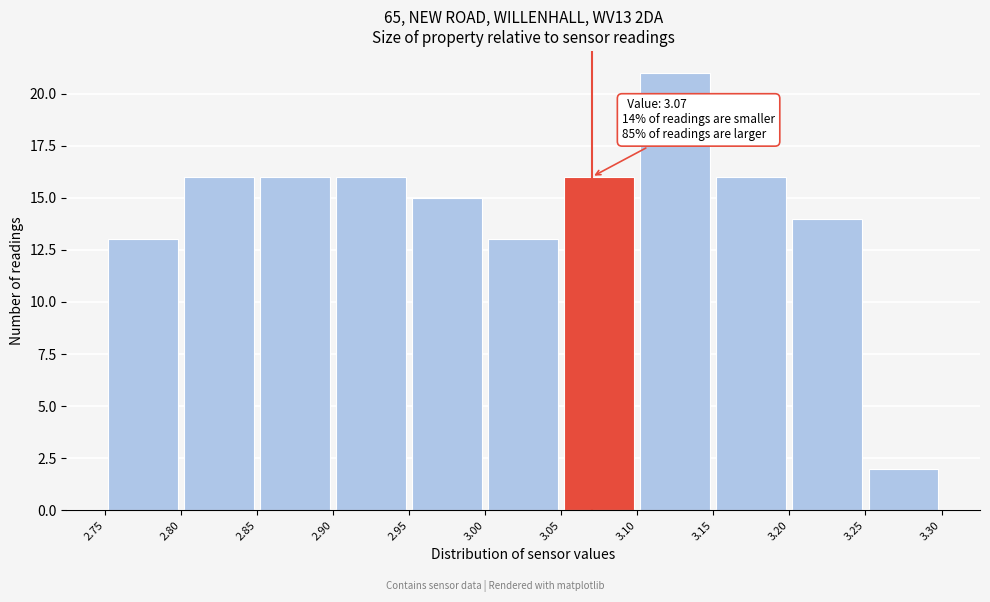

Which range on the x-axis has the tallest bar?

3.10 to 3.15